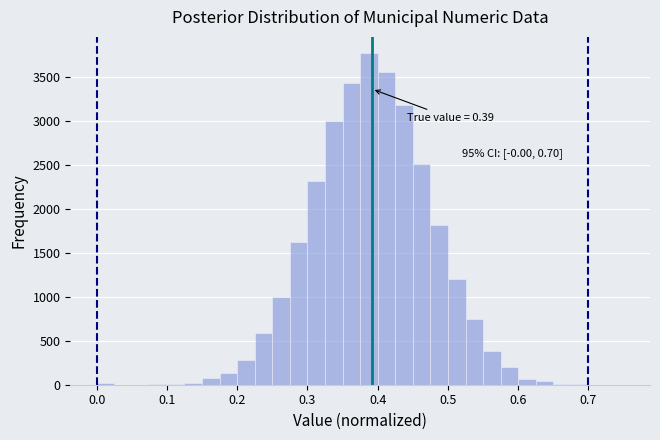

Read against the x-axis, roughly where is the centre of the tallest bar?

0.39